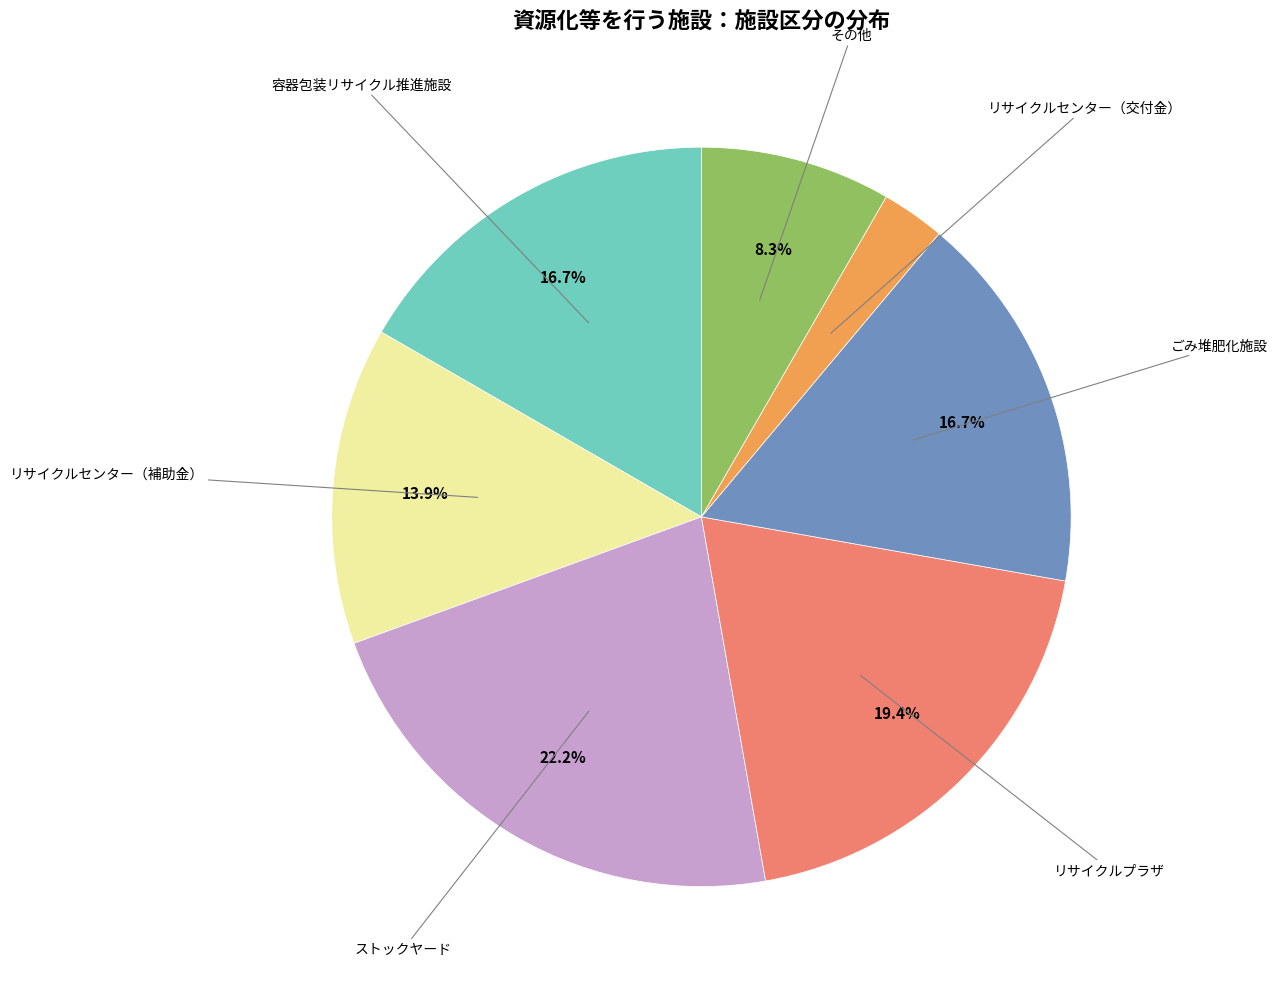

Is there any slice that represents more than half of the pie?

No